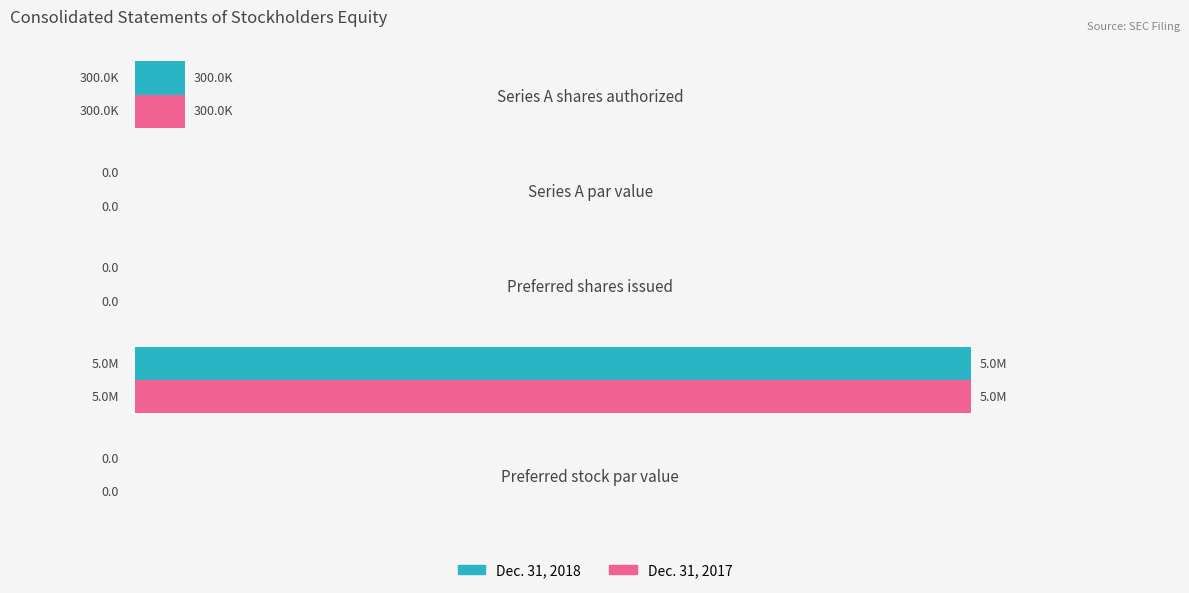

At which label is Dec. 31, 2018 closest to 2500000?

Series A shares authorized